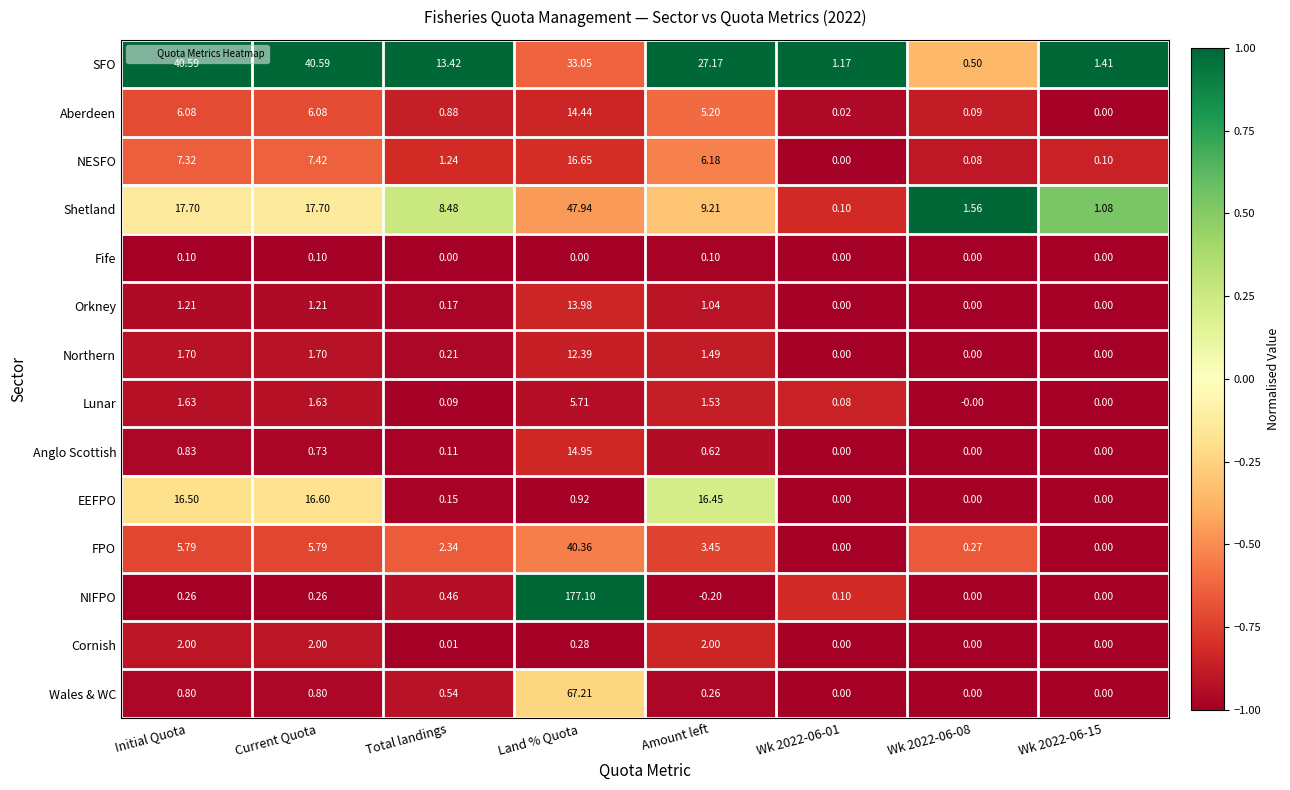

What is the spread (max minus min) of values at Total landings?

13.4